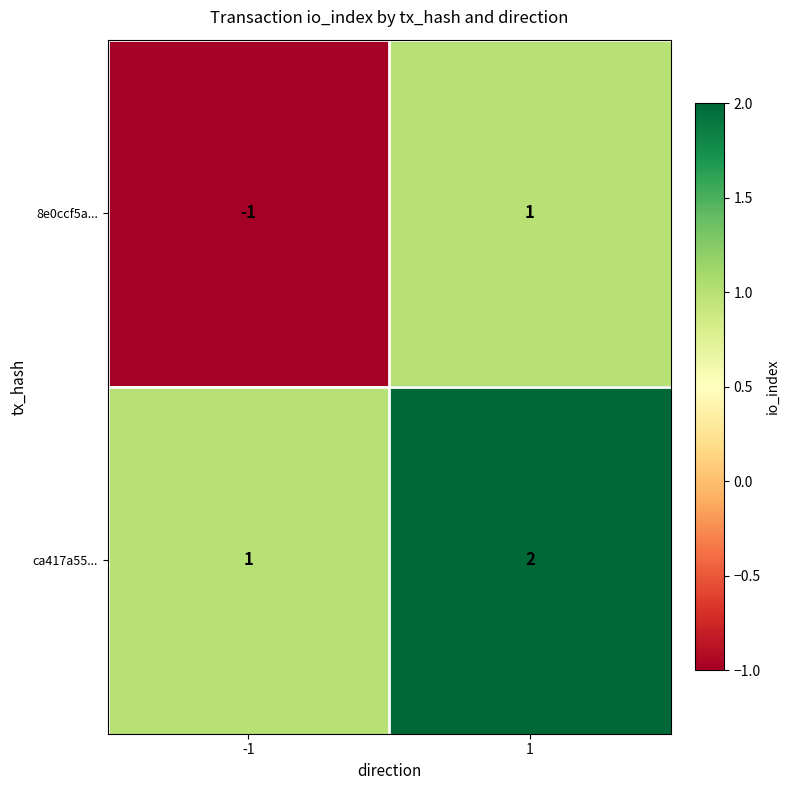

List the series in order of their overall mean, lowest first.

8e0ccf5a..., ca417a55...